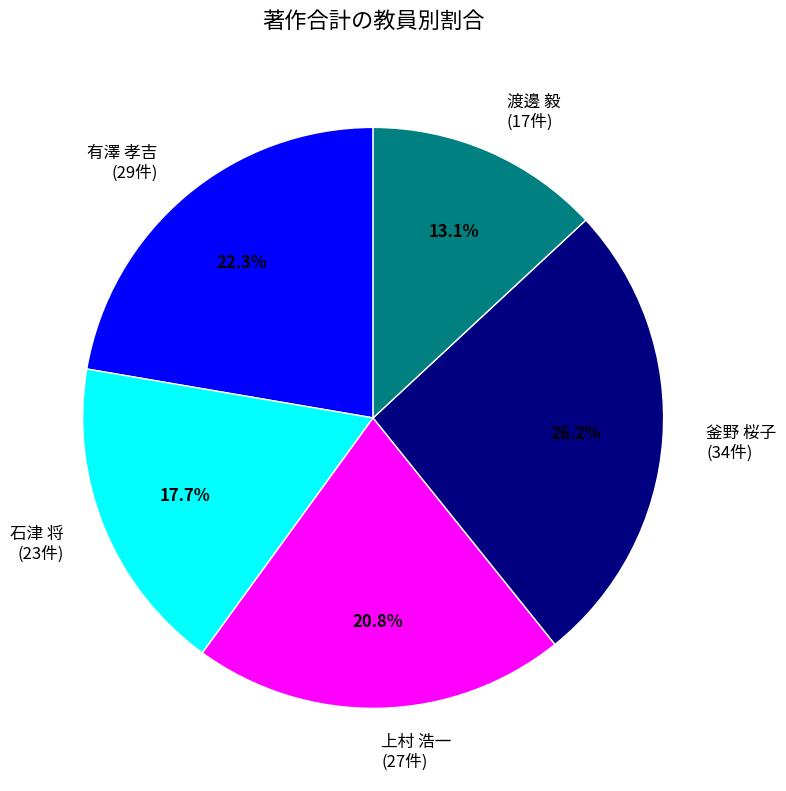

Is there any slice that represents more than half of the pie?

No